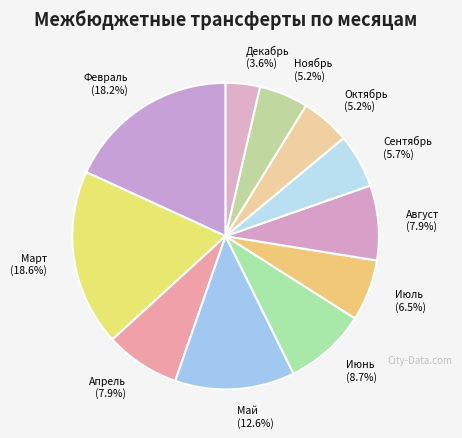

Count the number of slices in the pie.

11